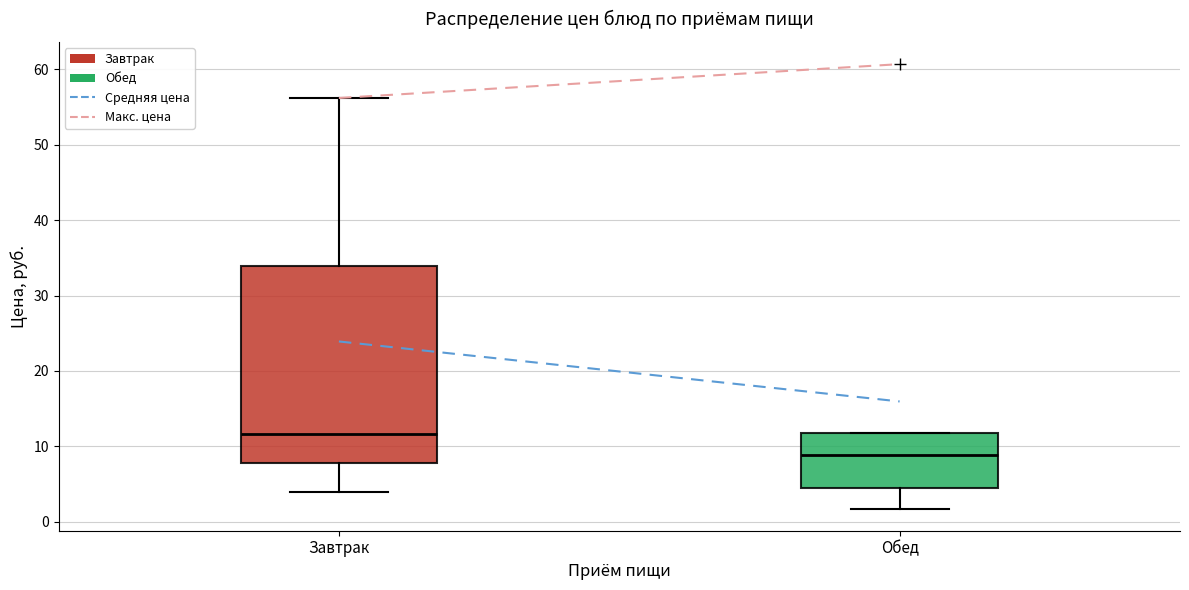

Where does the median line of the box for Завтрак sit on the y-axis? The values are not printed on the chart, so give them approximately, as read against the axis.

12